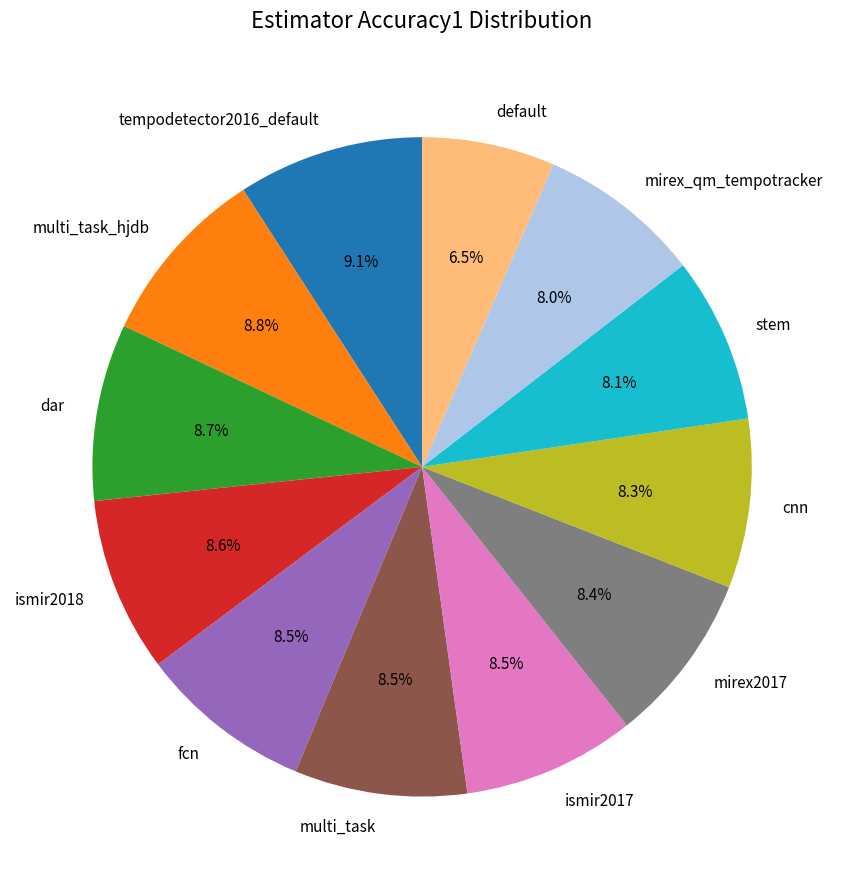

Which category has the smallest portion of the pie?

default